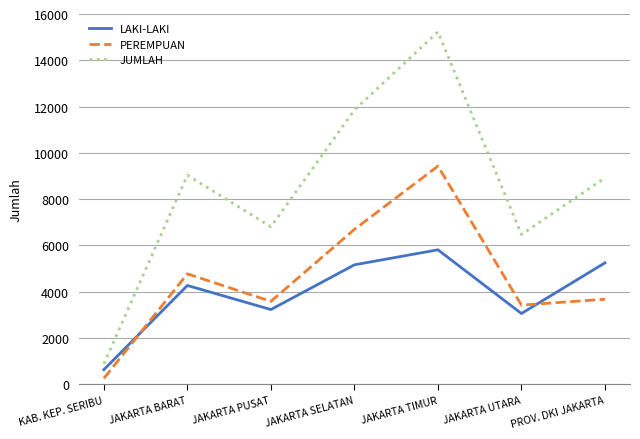

At which category is the sum across all series the highest?

JAKARTA TIMUR